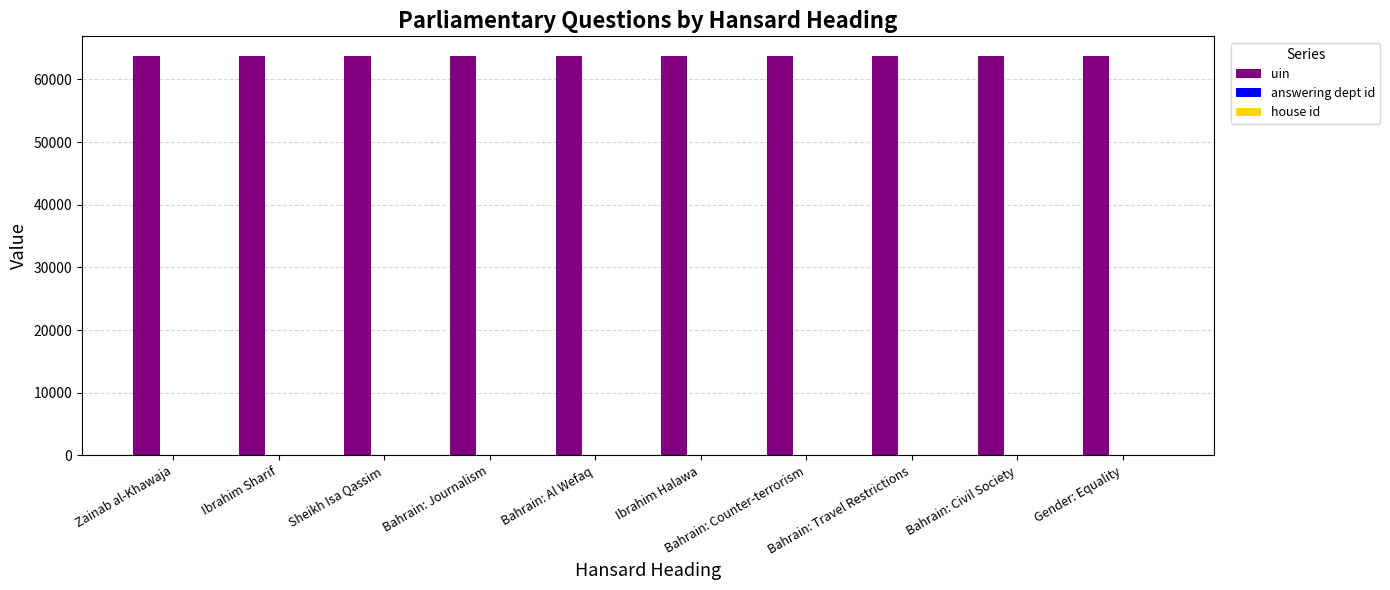

Which series has the largest total across all categories?

uin